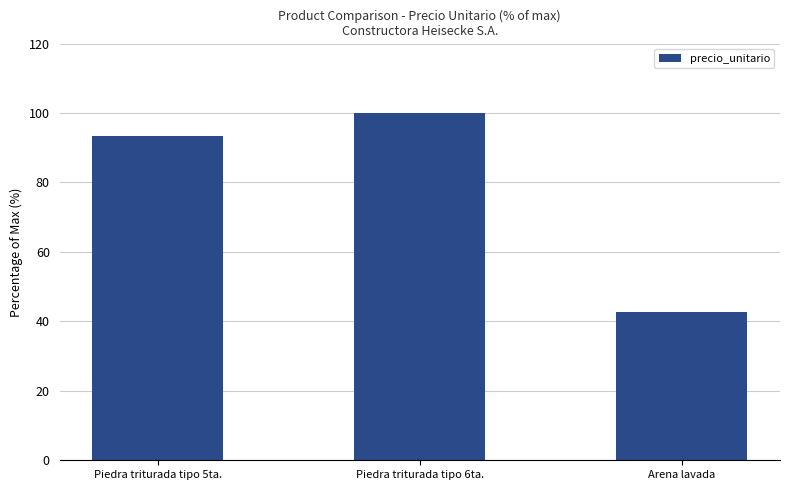

What is the sum of all values?

236.0